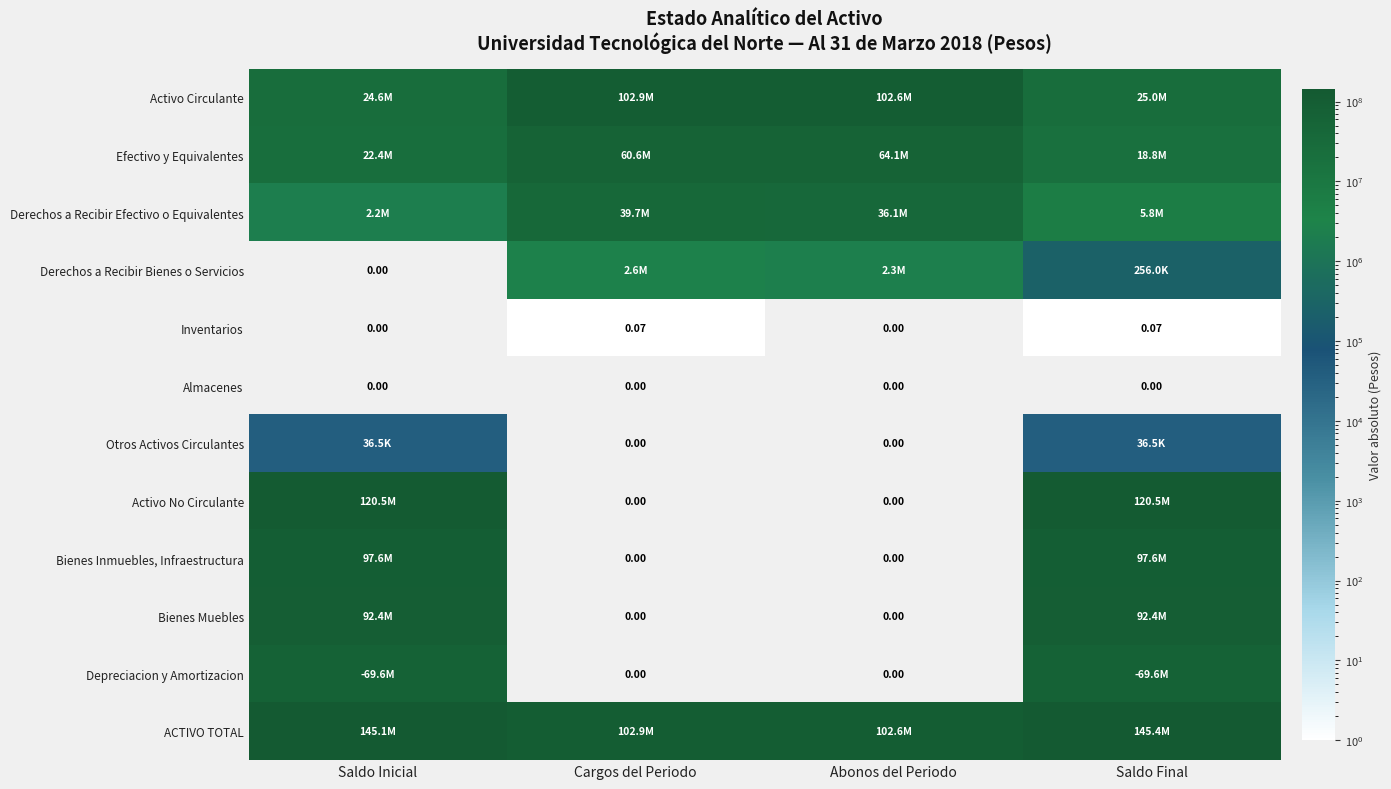

What is the greatest value displayed?

145445112.3